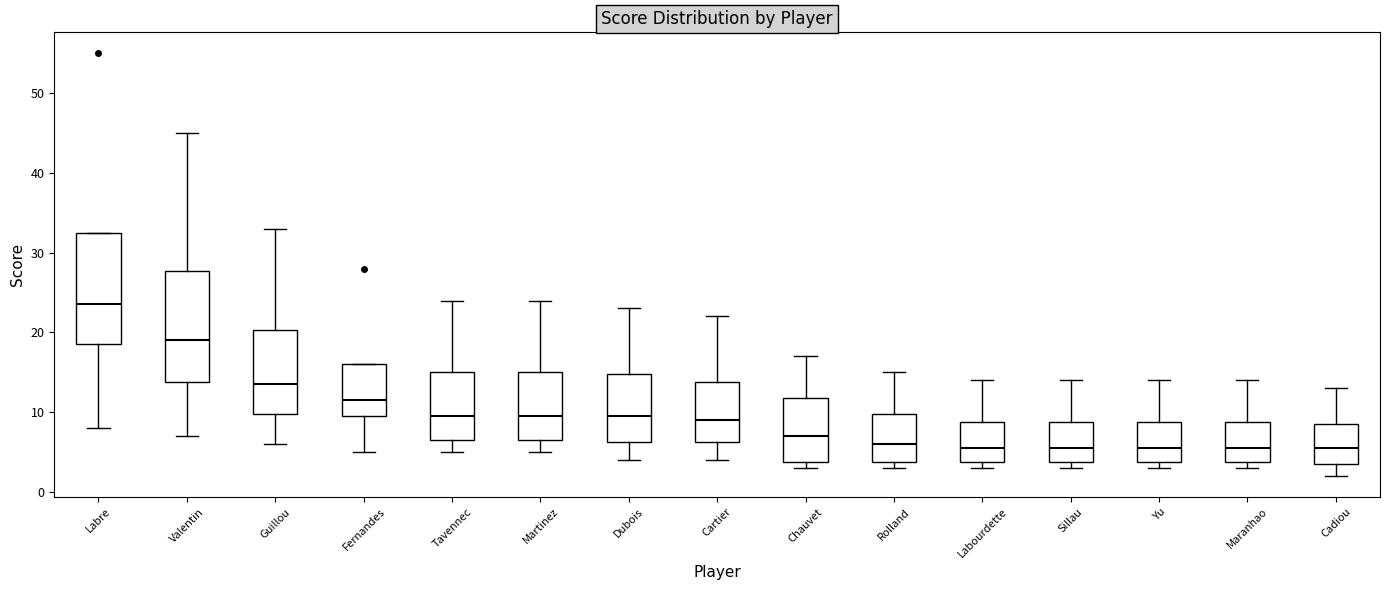

Where is the upper edge of the box for Sillau on the y-axis? The values are not printed on the chart, so give them approximately, as read against the axis.

9